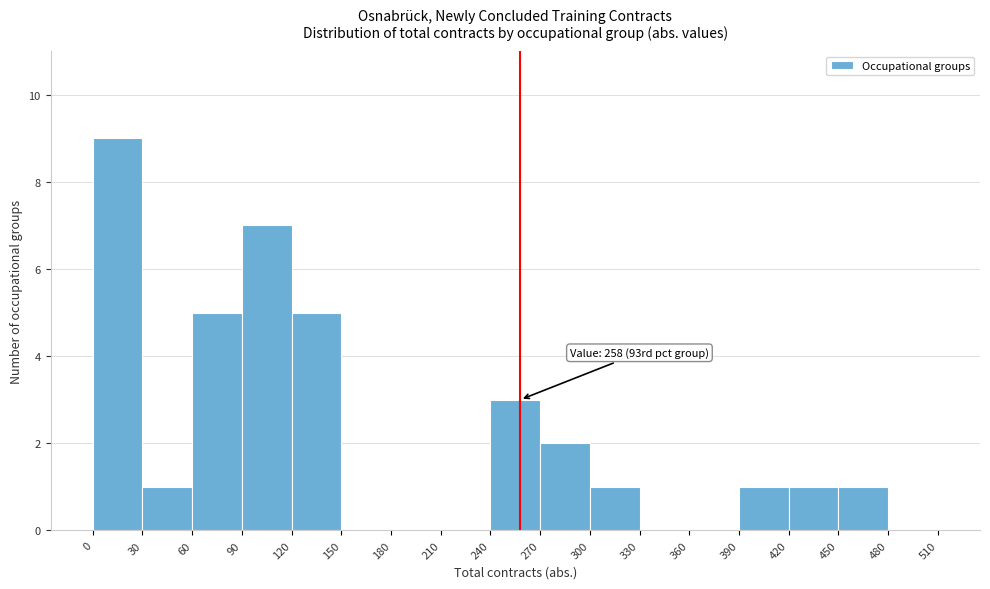

Which range on the x-axis has the tallest bar?

0 to 30